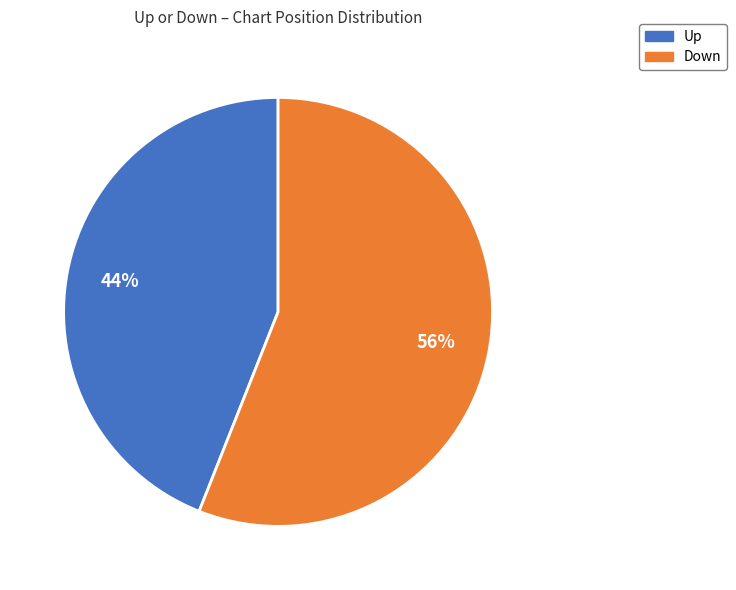

To the nearest percent, what is the average slice percentage?

50%